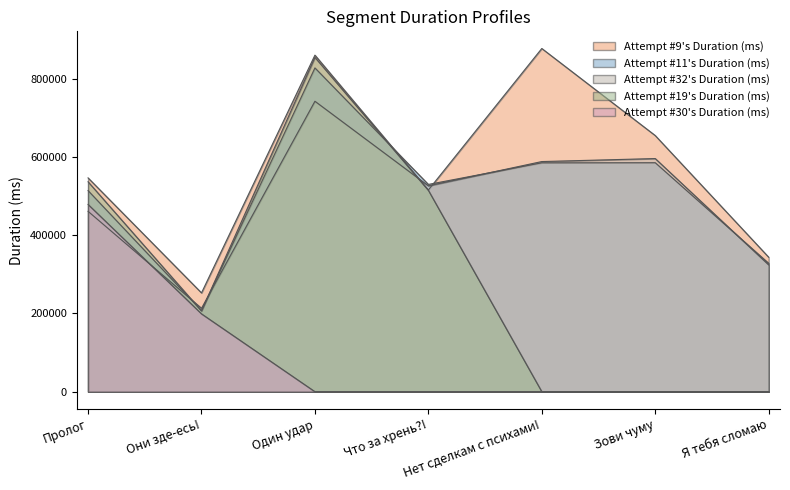

Count the number of data series in this chart.

5